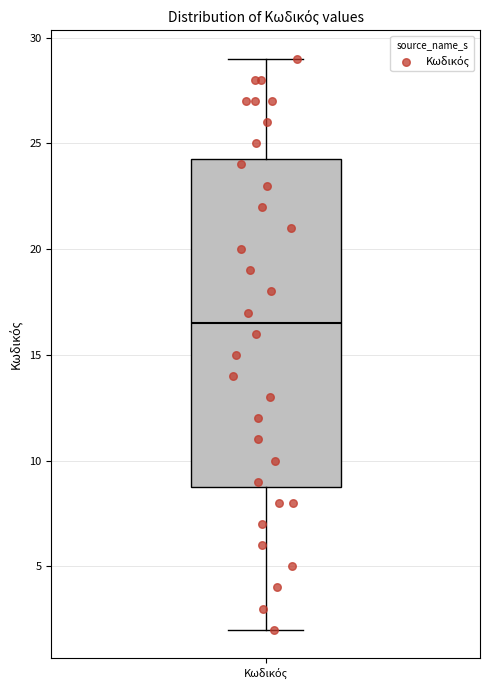

Transcribe this box plot: give where the median line is, the range the box spans, and where the two whiskers end, as read against the y-axis. The values are not printed on the chart, so give them approximately, as read against the axis.

median 16.5, box 9.0 to 24.5, whiskers 2.0 to 29.0